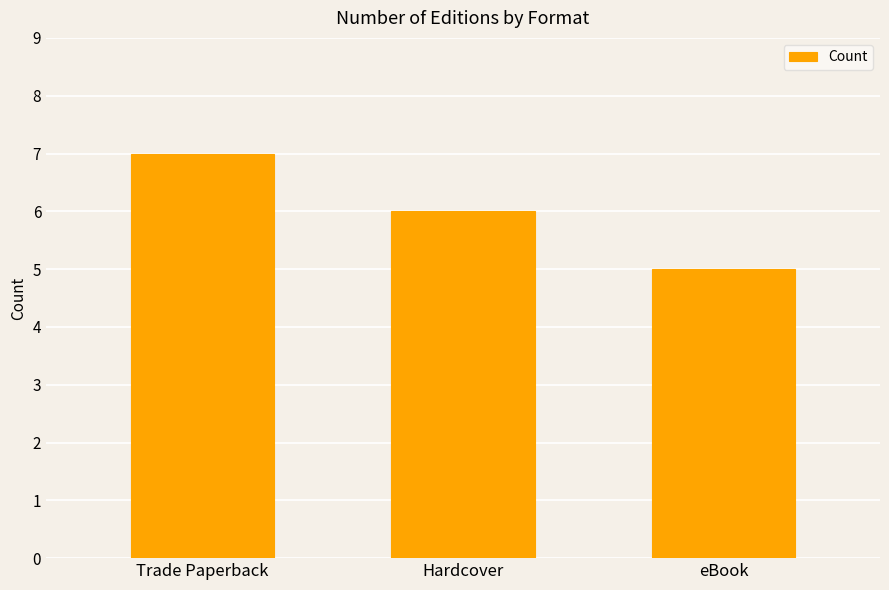

Where does the data first go above 6?

Trade Paperback